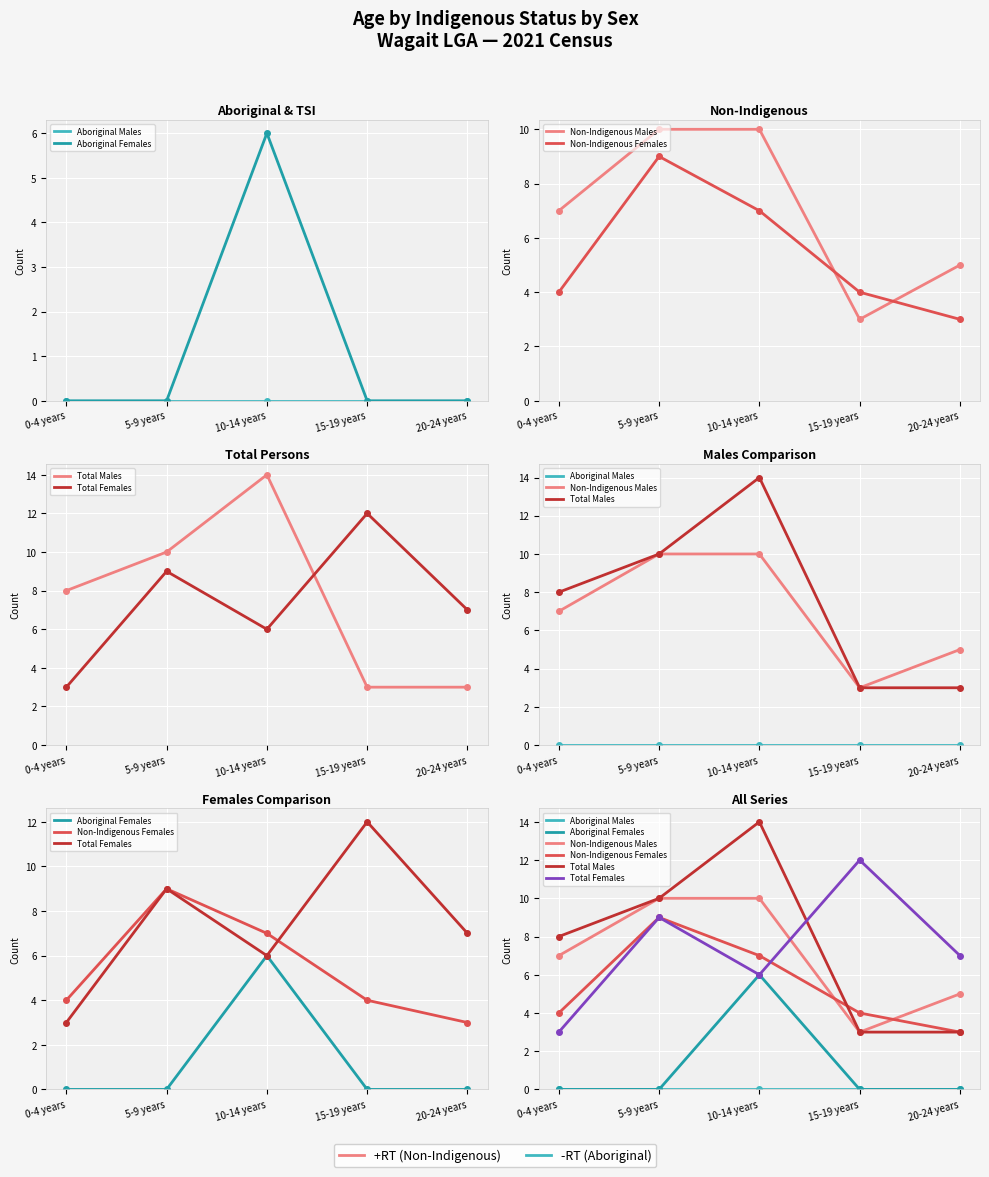

True or false: Non-Indigenous Males has more than 1 points higher than both neighbors.

False